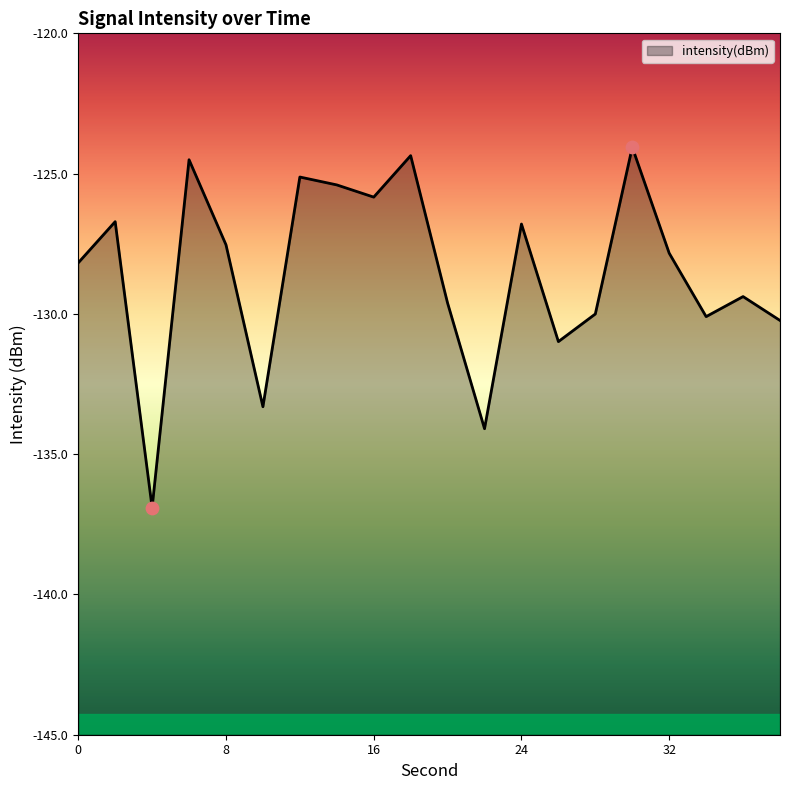

Which has a higher value, 28 or 36?

36